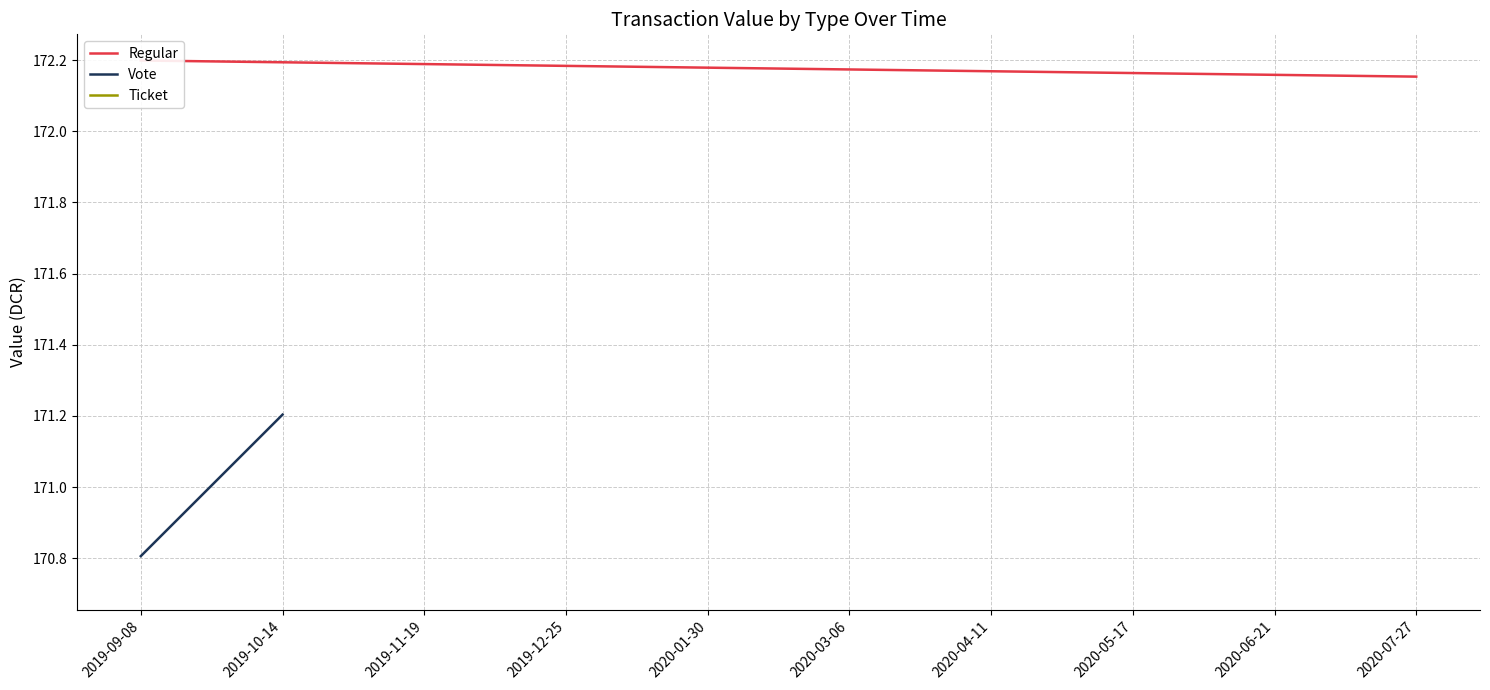

What is the spread (max minus min) of values at 2019-09-08?

1.4